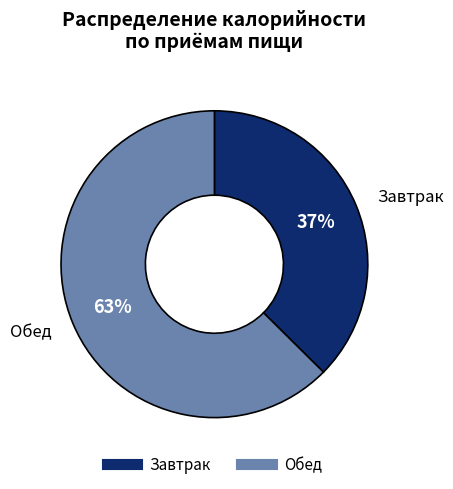

Does any single category account for the majority?

Yes